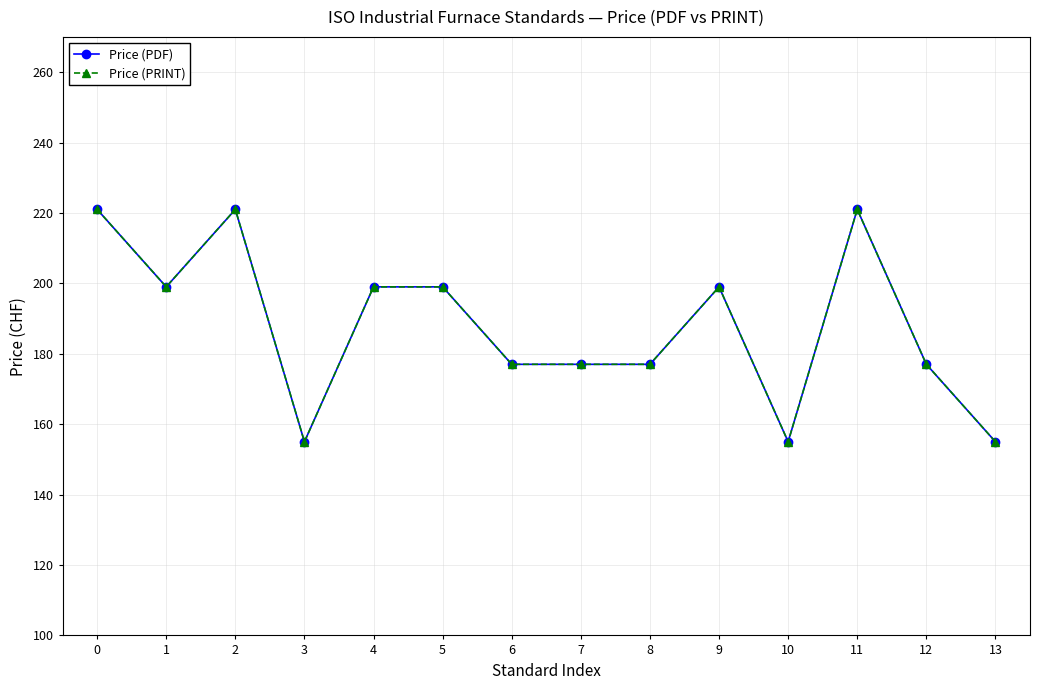

In Price (PRINT), how many points are higher than both neighbors (excluding endpoints)?

3